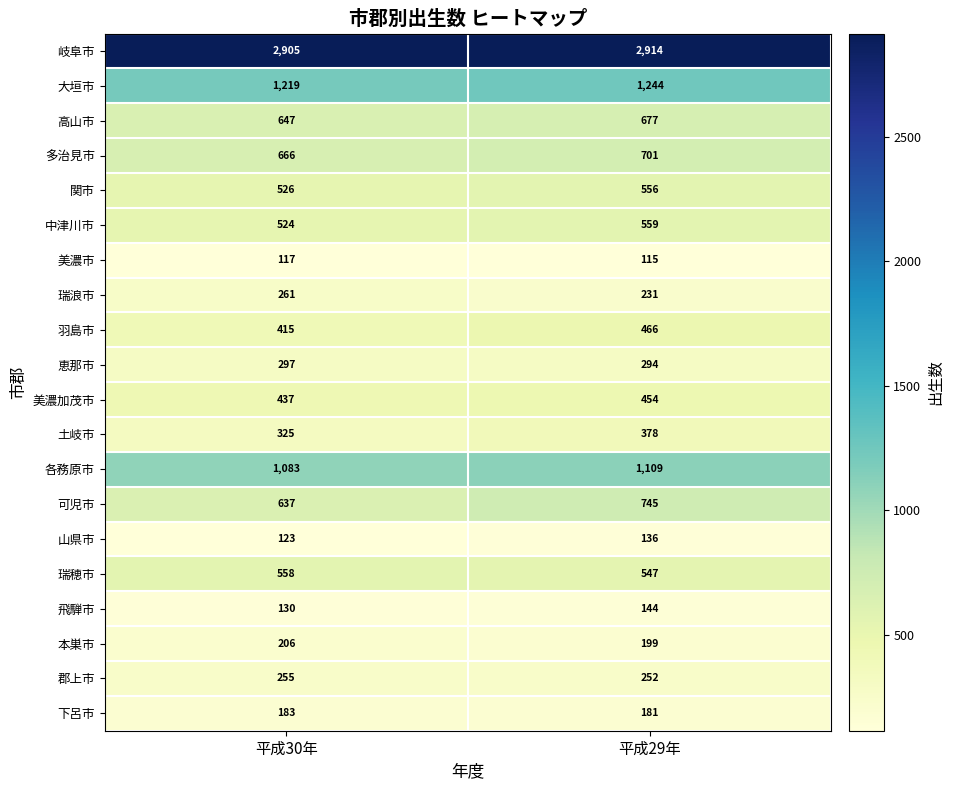

What is the difference between the 土岐市 values at 平成30年 and 平成29年?

53